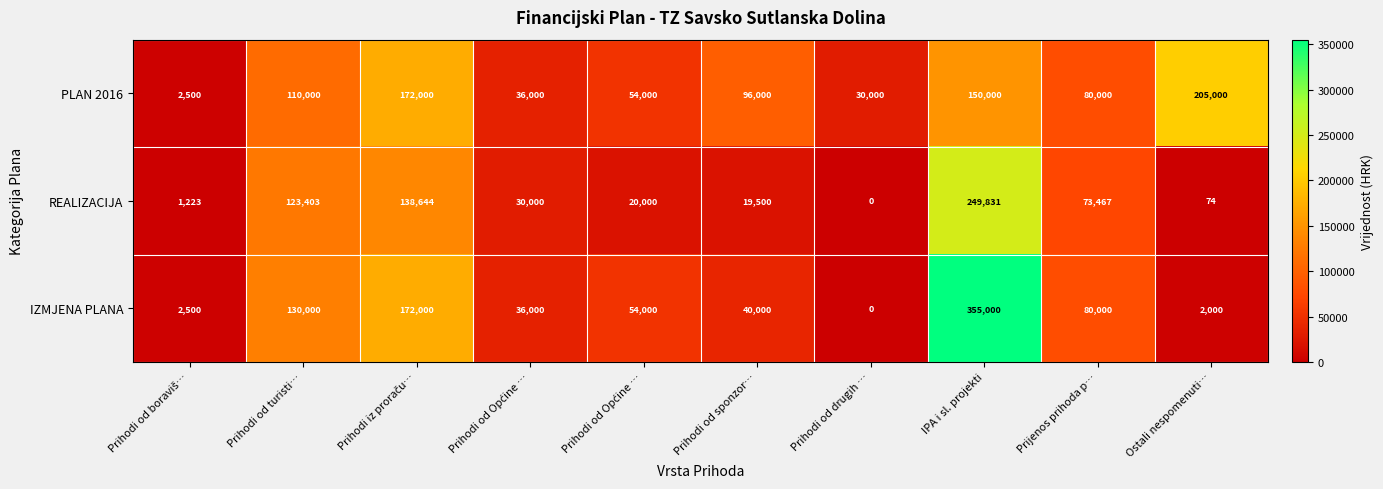

Rank the series by their average value, from highest to lowest.

PLAN 2016, IZMJENA PLANA, REALIZACIJA